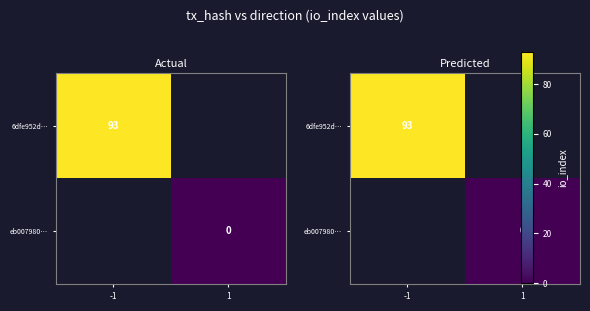

List the labels in order of 6dfe952d… value, smallest first.

-1, 1